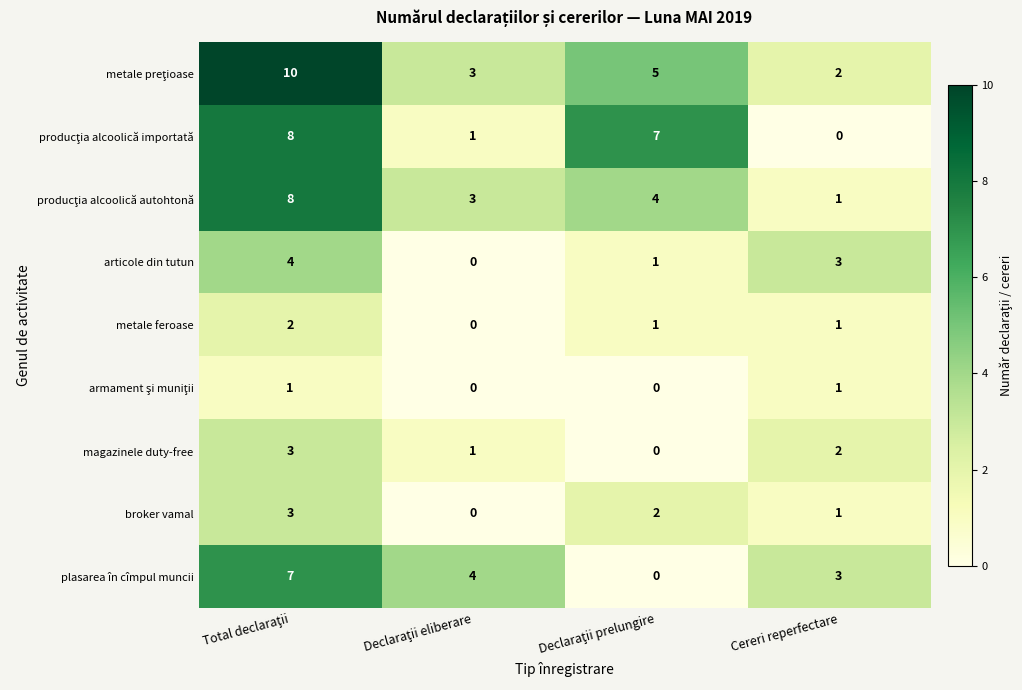

The magazinele duty-free series shows 1 at Cereri reperfectare. True or false?

False